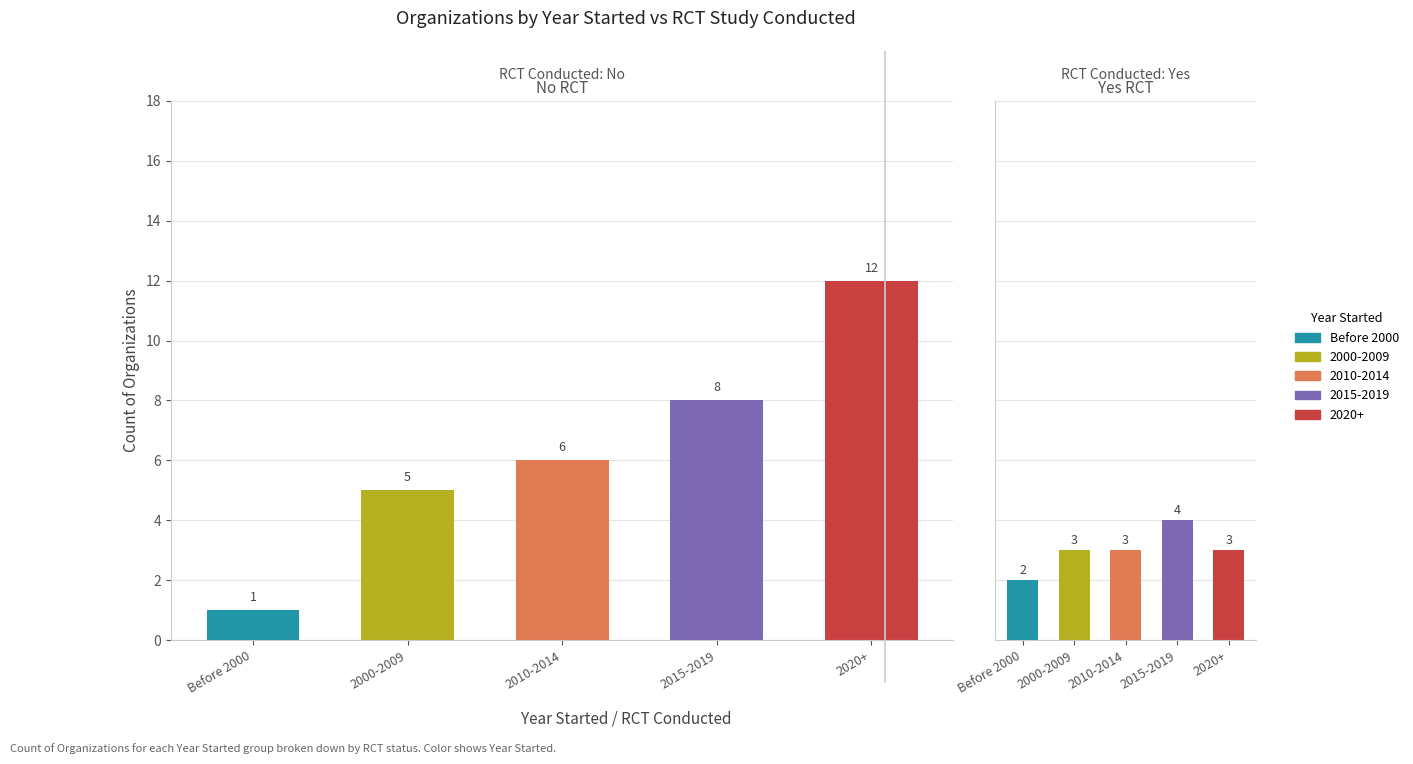

What is the value of the Yes bar at the 1st from the left?

2